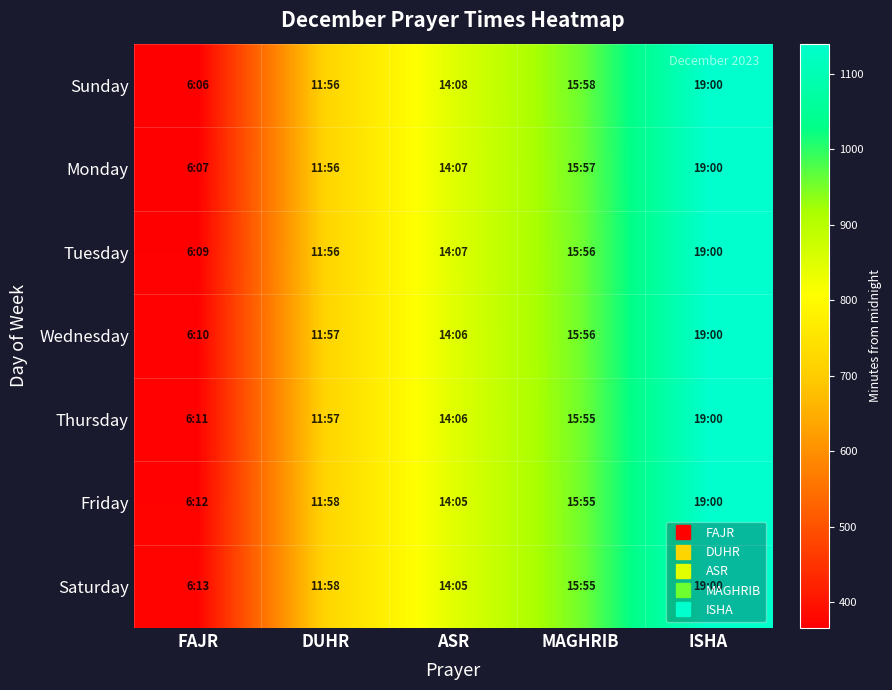

Reading left to right, list all the values displayed in this chart.

Sunday: FAJR=366	DUHR=716	ASR=848	MAGHRIB=958	ISHA=1140
Monday: FAJR=367	DUHR=716	ASR=847	MAGHRIB=957	ISHA=1140
Tuesday: FAJR=369	DUHR=716	ASR=847	MAGHRIB=956	ISHA=1140
Wednesday: FAJR=370	DUHR=717	ASR=846	MAGHRIB=956	ISHA=1140
Thursday: FAJR=371	DUHR=717	ASR=846	MAGHRIB=955	ISHA=1140
Friday: FAJR=372	DUHR=718	ASR=845	MAGHRIB=955	ISHA=1140
Saturday: FAJR=373	DUHR=718	ASR=845	MAGHRIB=955	ISHA=1140